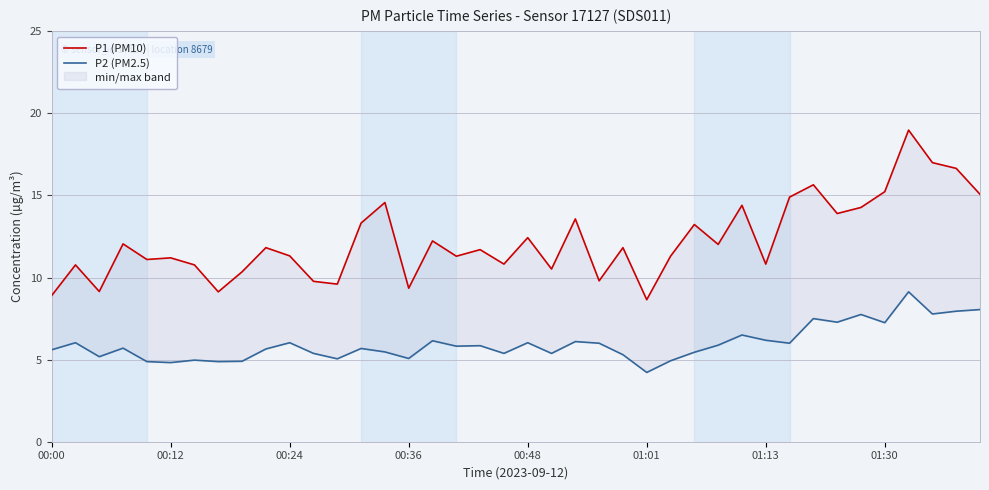

At which label does P2 (PM2.5) first exceed 5?

00:00